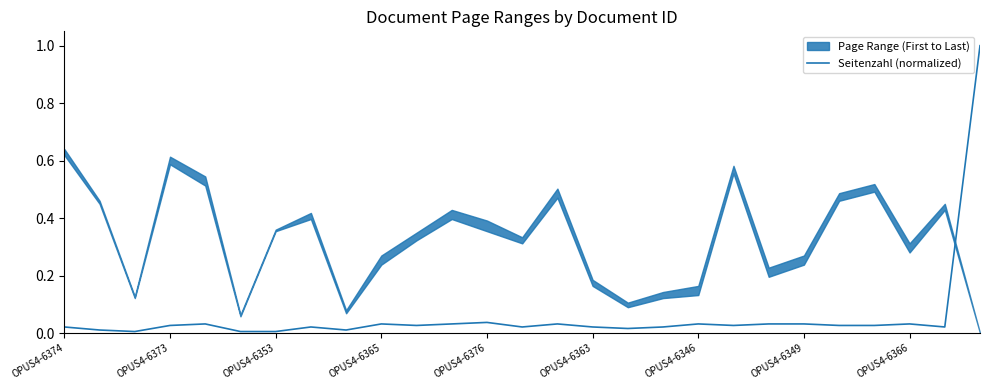

The Seitenzahl (normalized) series shows 0.1 at OPUS4-6366. True or false?

False